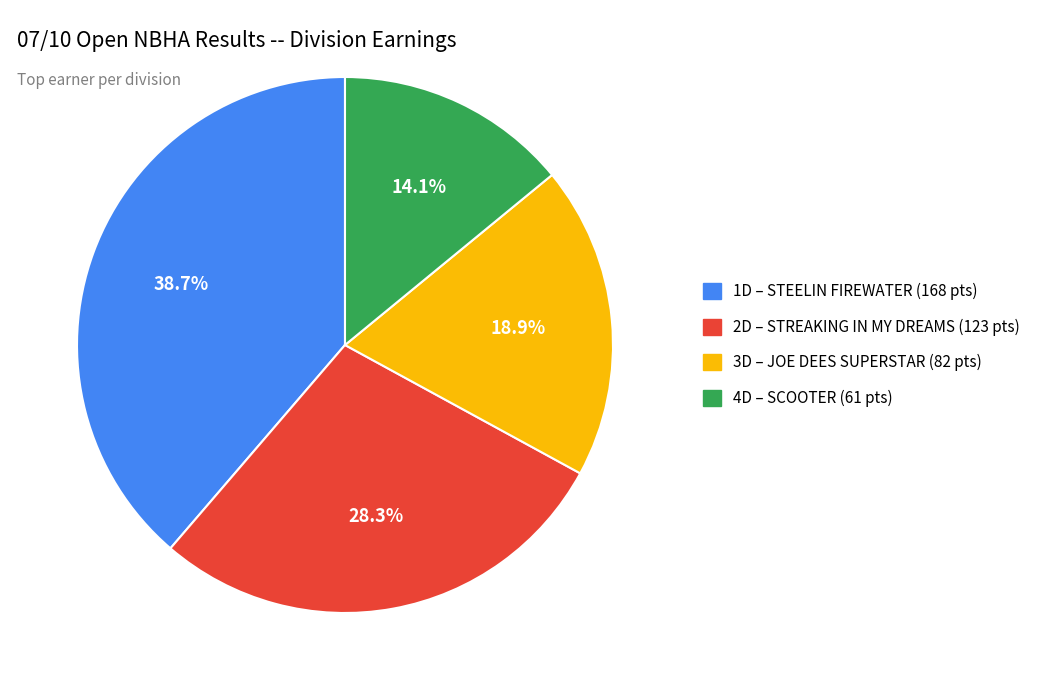

Which category has the smallest portion of the pie?

4D